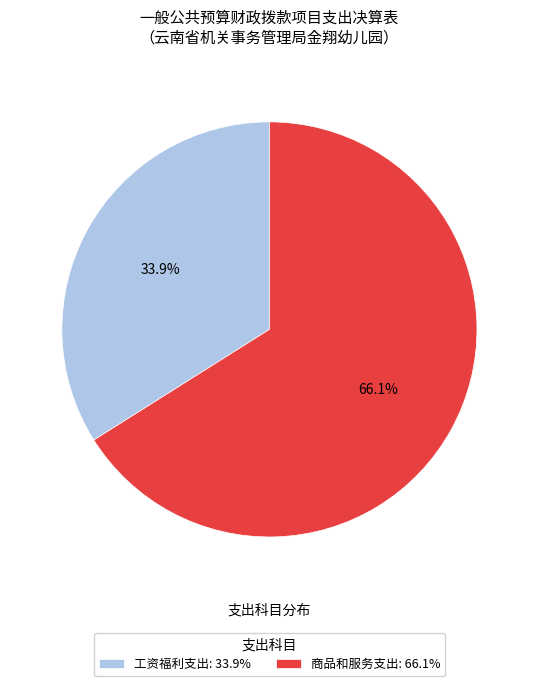

What portion of the pie excludes 商品和服务支出: 66.1%?

33.9%